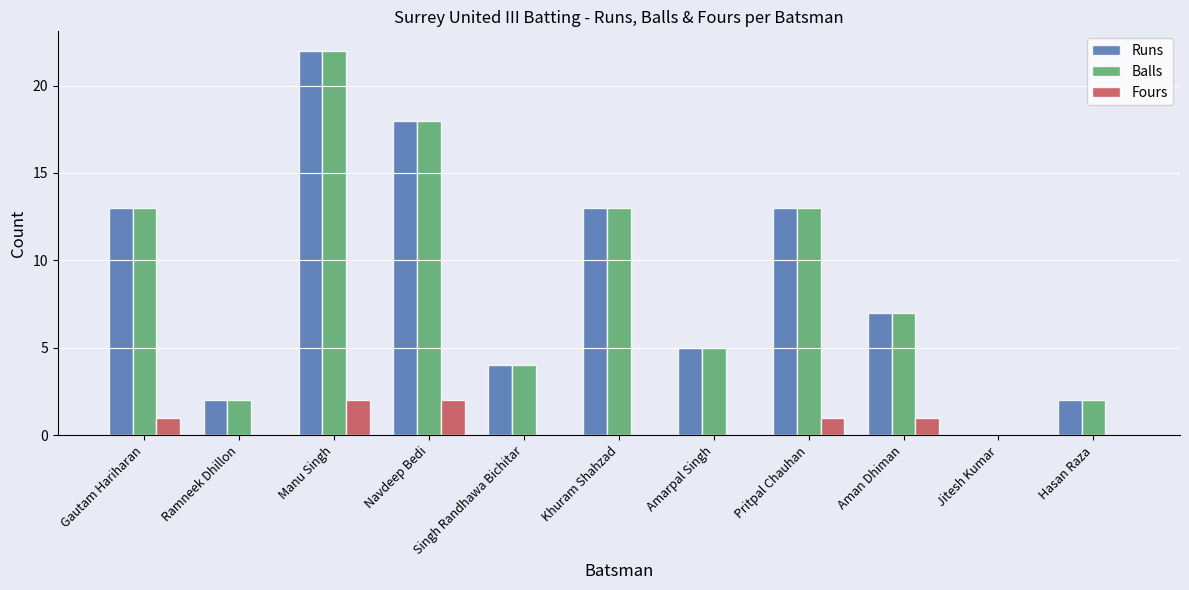

Reading left to right, list all the values displayed in this chart.

Runs: Gautam Hariharan=13	Ramneek Dhillon=2	Manu Singh=22	Navdeep Bedi=18	Singh Randhawa Bichitar=4	Khuram Shahzad=13	Amarpal Singh=5	Pritpal Chauhan=13	Aman Dhiman=7	Jitesh Kumar=0	Hasan Raza=2
Balls: Gautam Hariharan=13	Ramneek Dhillon=2	Manu Singh=22	Navdeep Bedi=18	Singh Randhawa Bichitar=4	Khuram Shahzad=13	Amarpal Singh=5	Pritpal Chauhan=13	Aman Dhiman=7	Jitesh Kumar=0	Hasan Raza=2
Fours: Gautam Hariharan=1	Ramneek Dhillon=0	Manu Singh=2	Navdeep Bedi=2	Singh Randhawa Bichitar=0	Khuram Shahzad=0	Amarpal Singh=0	Pritpal Chauhan=1	Aman Dhiman=1	Jitesh Kumar=0	Hasan Raza=0